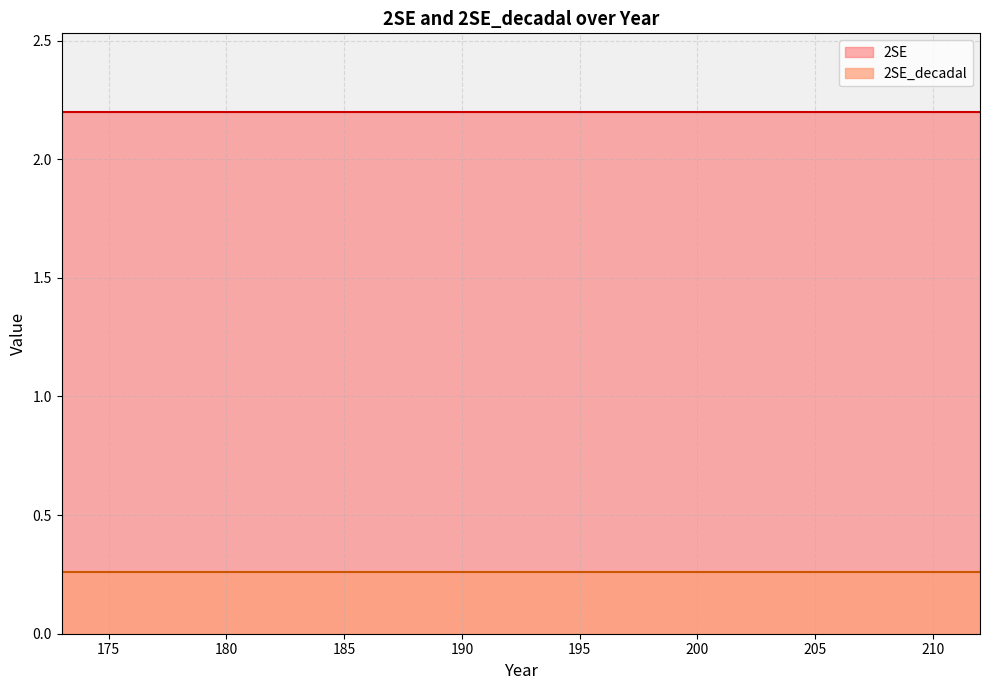

At which category is the sum across all series the highest?

173